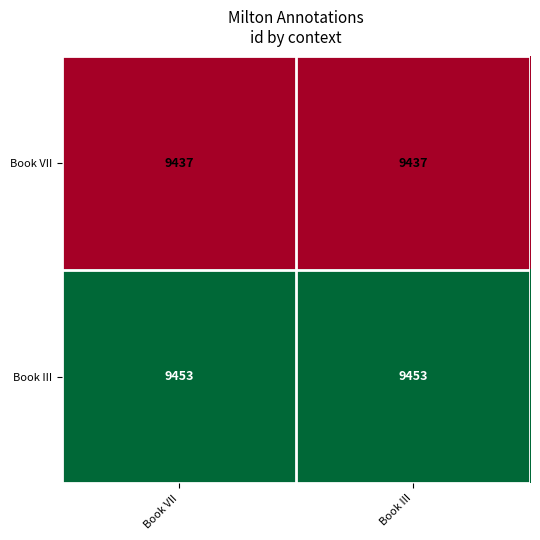

What is the sum of all Book III values?

18906